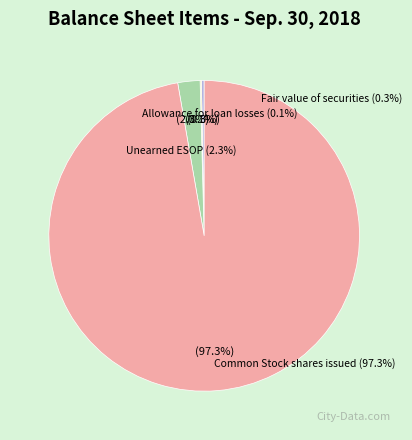

Which category has the biggest portion of the pie?

Common Stock, shares issued